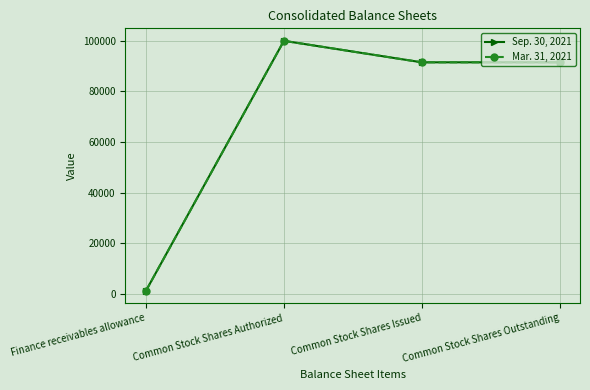

At which category is the sum across all series the highest?

Common Stock Shares Authorized